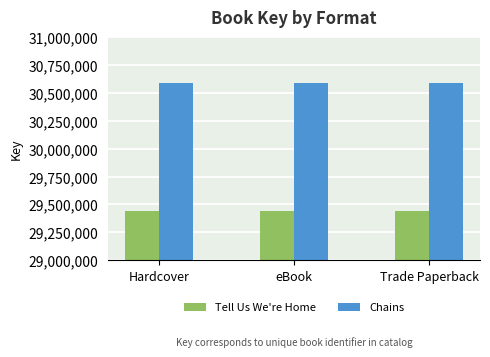

How many data points does each series have?

3